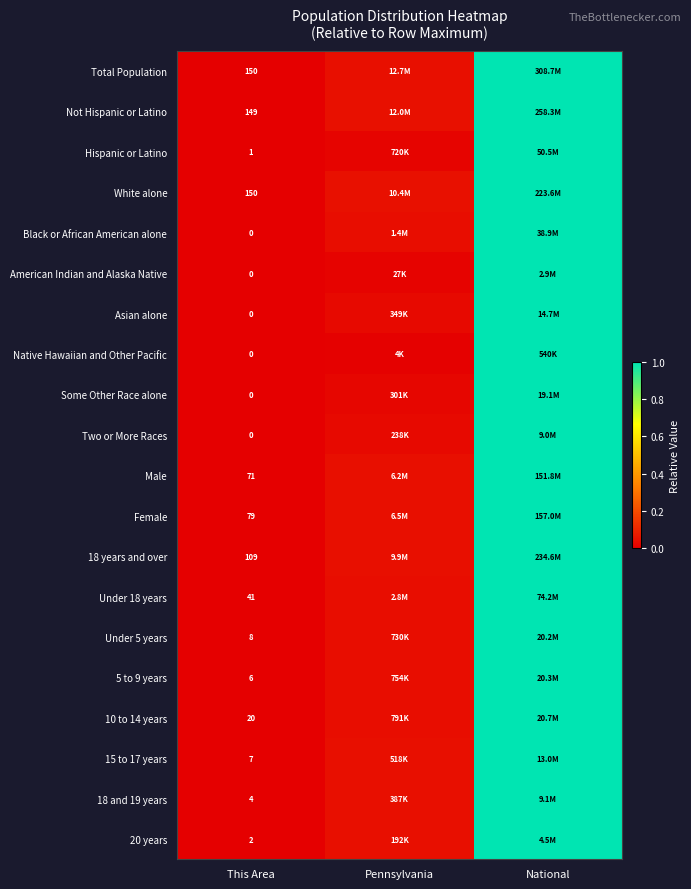

Which category has the lowest value across all series?

This Area